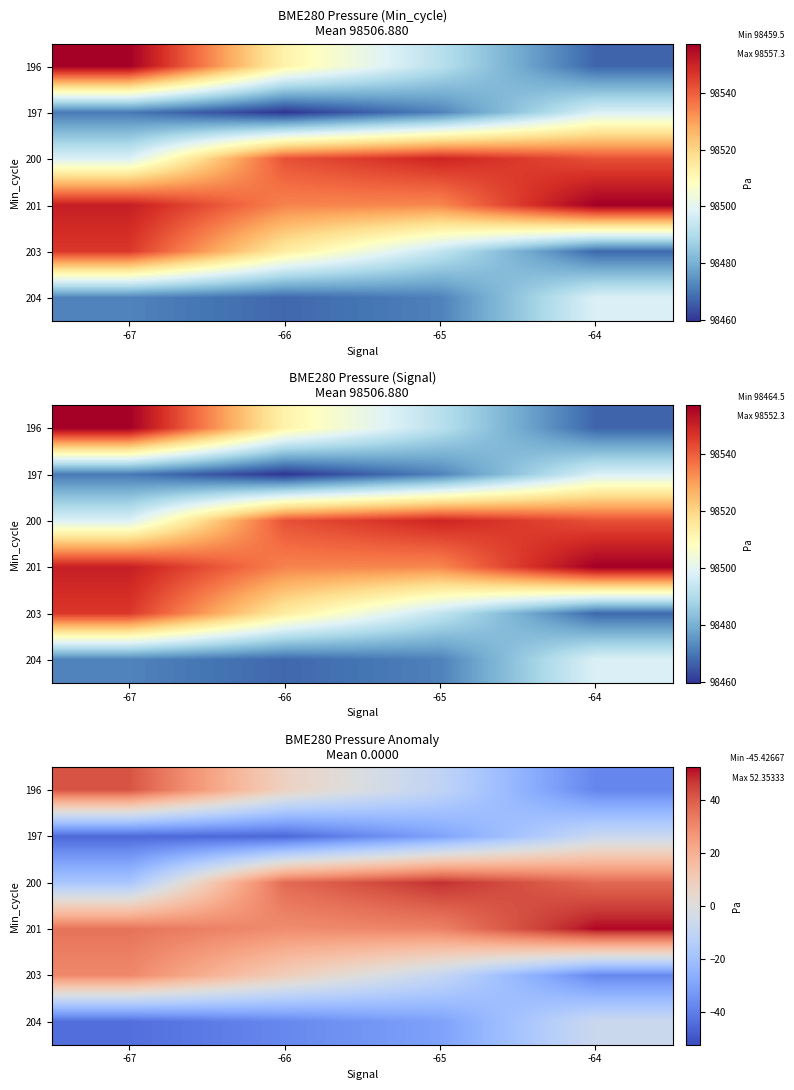

What is the spread (max minus min) of values at -67?

86.9